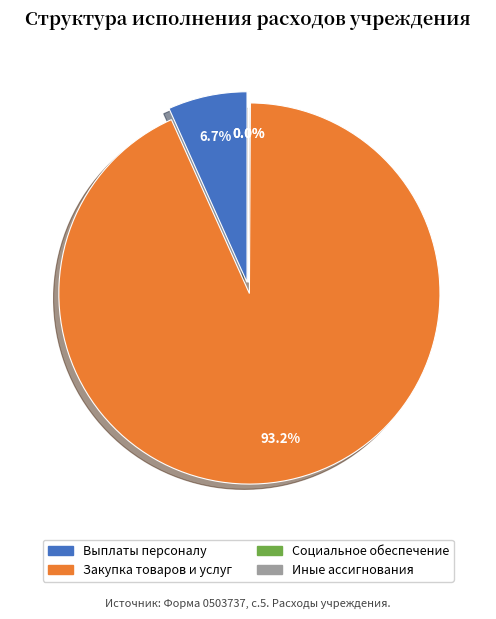

What is the majority slice?

Закупка товаров, работ и услуг